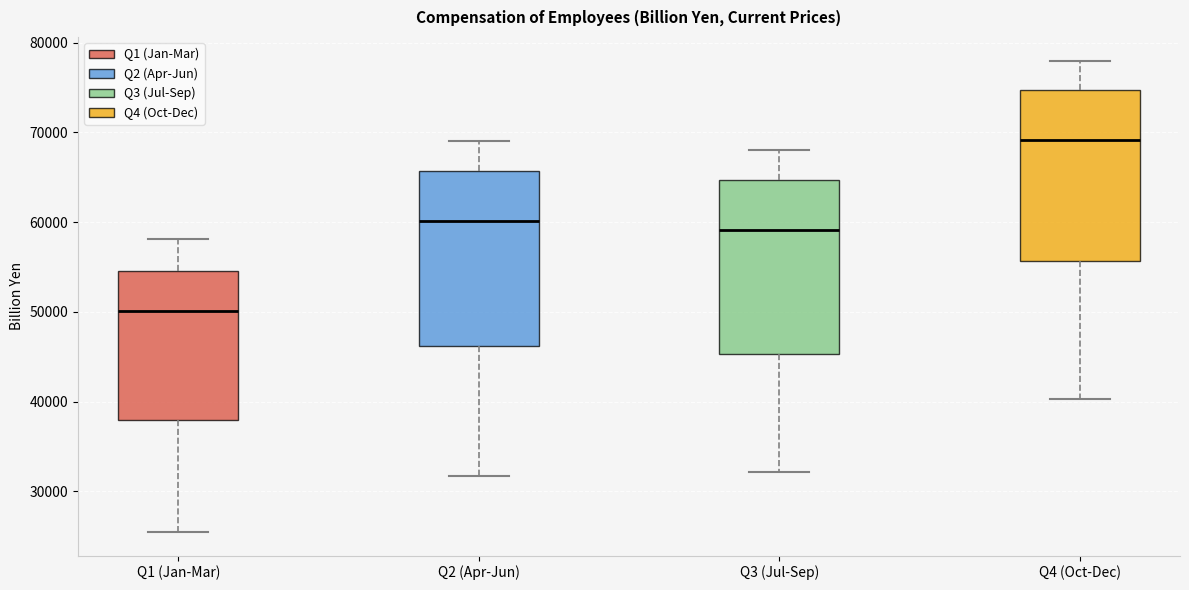

Reading left to right, transcribe this box plot: for each box, give where its median line is, the range the box spans, and where its two whiskers end, as read against the y-axis. The values are not printed on the chart, so give them approximately, as read against the axis.

Q1 (Jan-Mar): median 50000, box 38000 to 55000, whiskers 25000 to 58000
Q2 (Apr-Jun): median 60000, box 46000 to 66000, whiskers 32000 to 69000
Q3 (Jul-Sep): median 59000, box 45000 to 65000, whiskers 32000 to 68000
Q4 (Oct-Dec): median 69000, box 56000 to 75000, whiskers 40000 to 78000